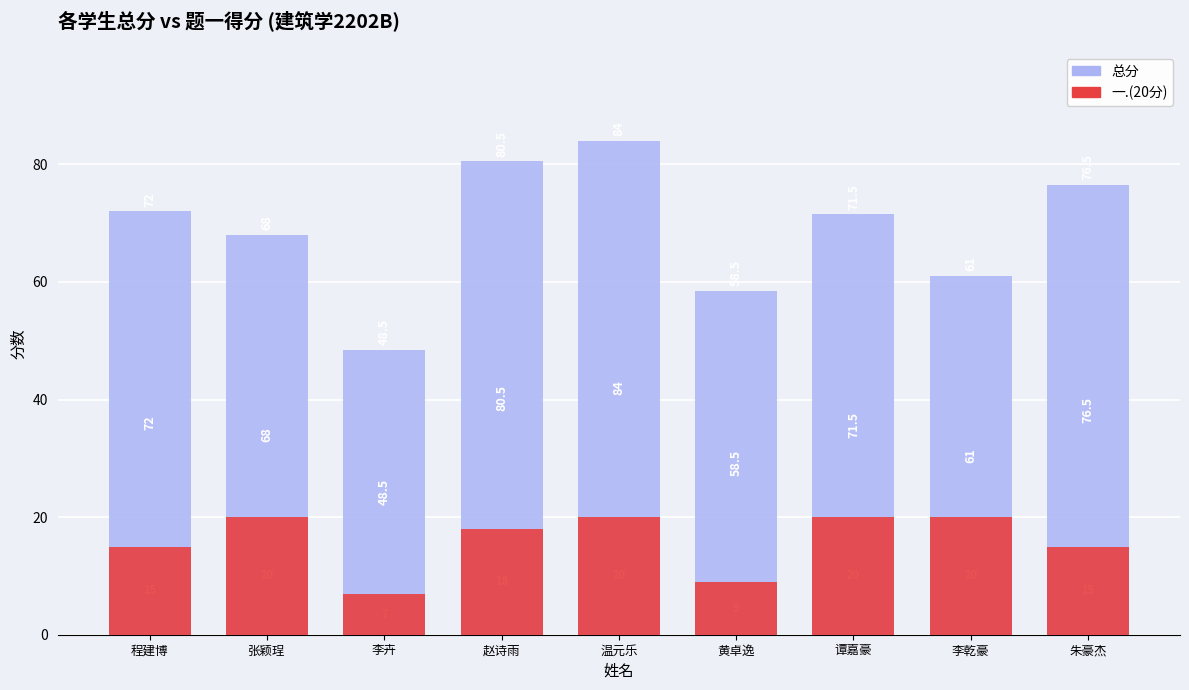

How many data points does each series have?

9